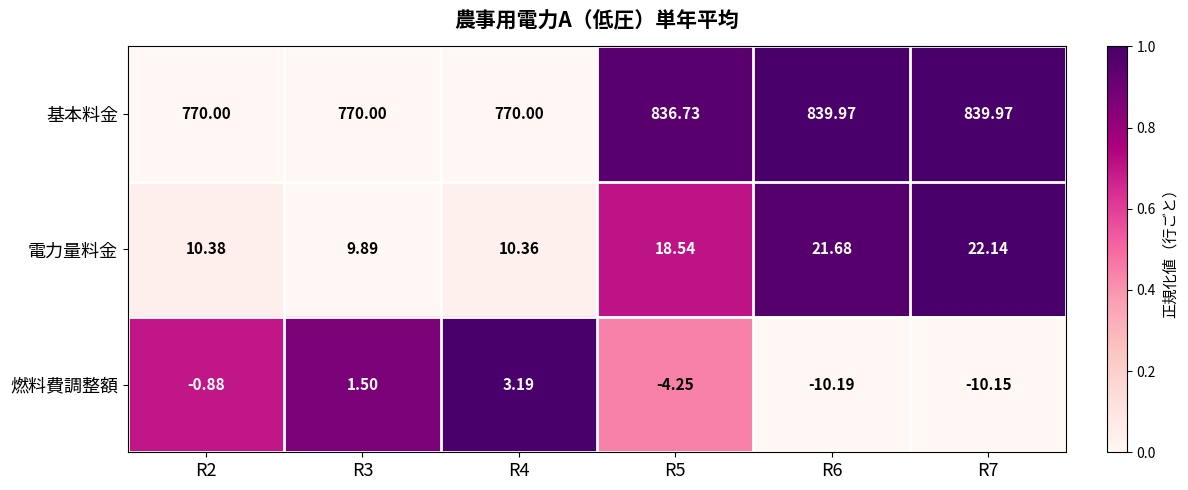

Which series has the widest spread of values?

基本料金